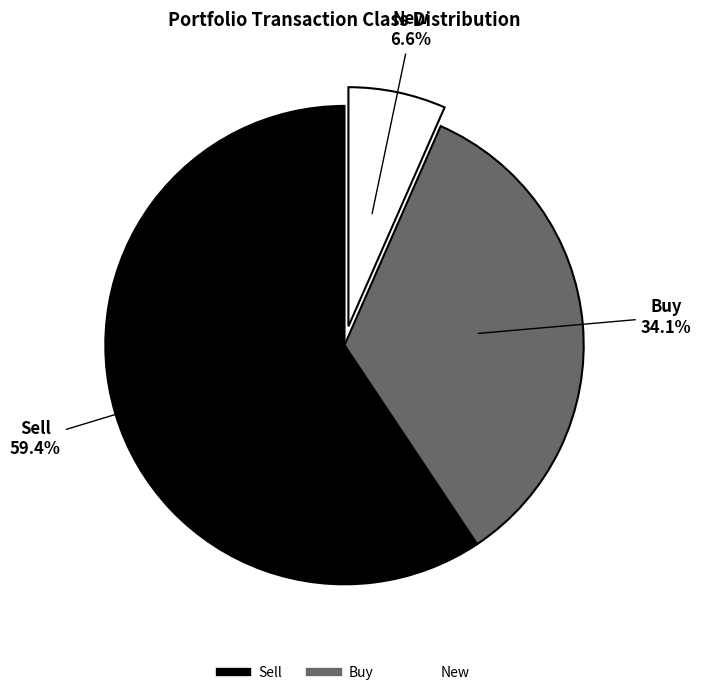

Does any single category account for the majority?

Yes